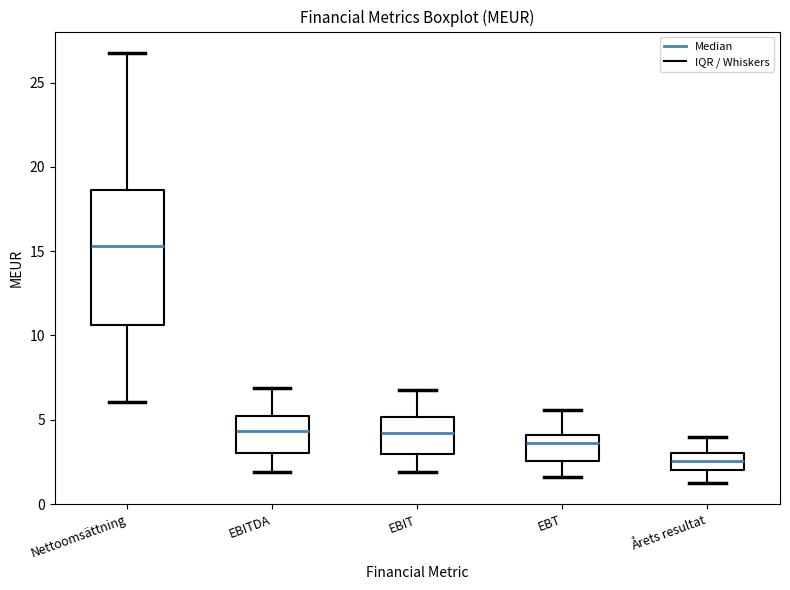

Reading left to right, transcribe this box plot: for each box, give where its median line is, the range the box spans, and where its two whiskers end, as read against the y-axis. The values are not printed on the chart, so give them approximately, as read against the axis.

Nettoomsättning: median 15.5, box 10.5 to 18.5, whiskers 6.0 to 27.0
EBITDA: median 4.5, box 3.0 to 5.0, whiskers 2.0 to 7.0
EBIT: median 4.0, box 3.0 to 5.0, whiskers 2.0 to 7.0
EBT: median 3.5, box 2.5 to 4.0, whiskers 1.5 to 5.5
Årets resultat: median 2.5, box 2.0 to 3.0, whiskers 1.5 to 4.0